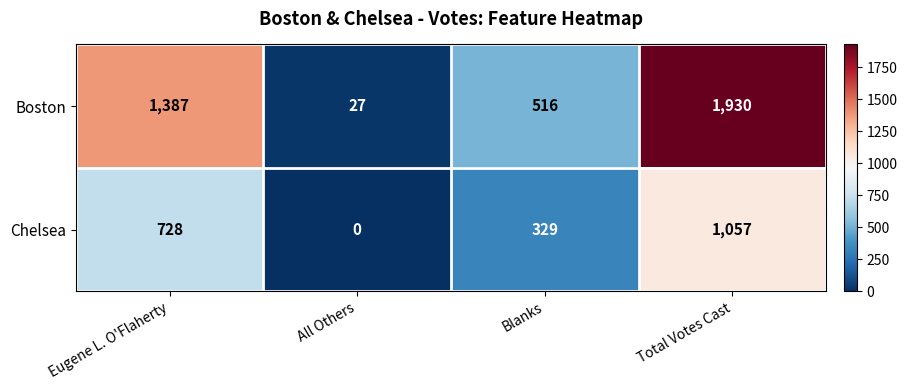

Which series has the widest spread of values?

Boston